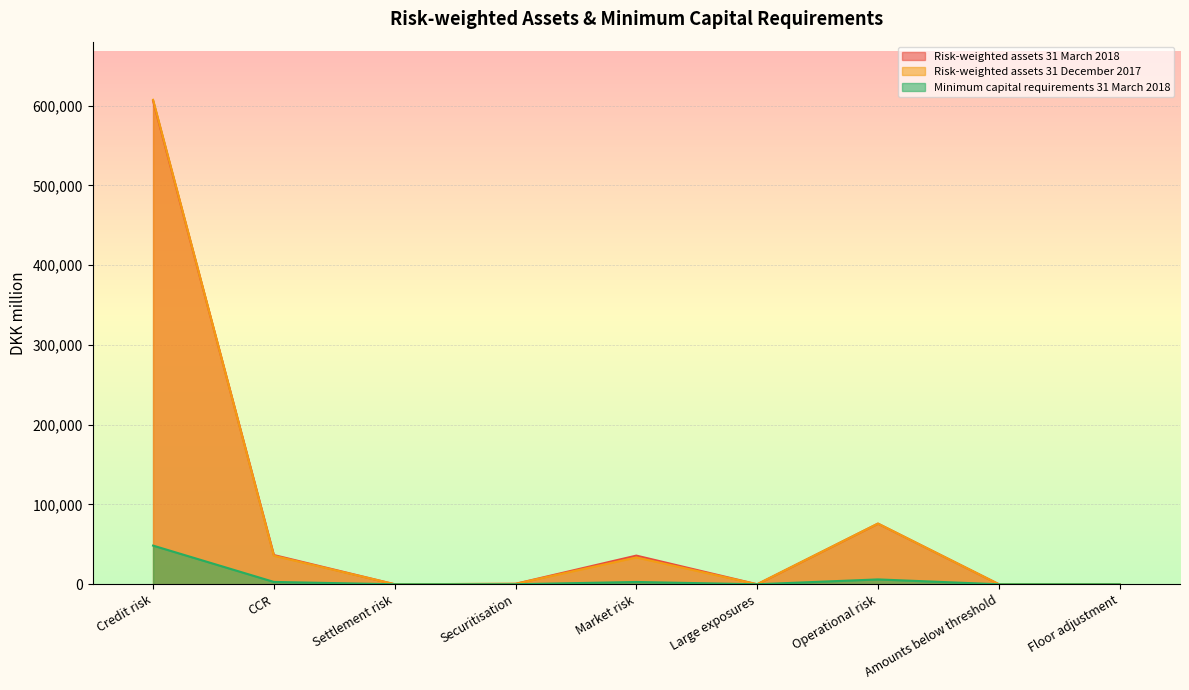

What is the value of the Risk-weighted assets 31 December 2017 point at the 5th from the left?

33624.0